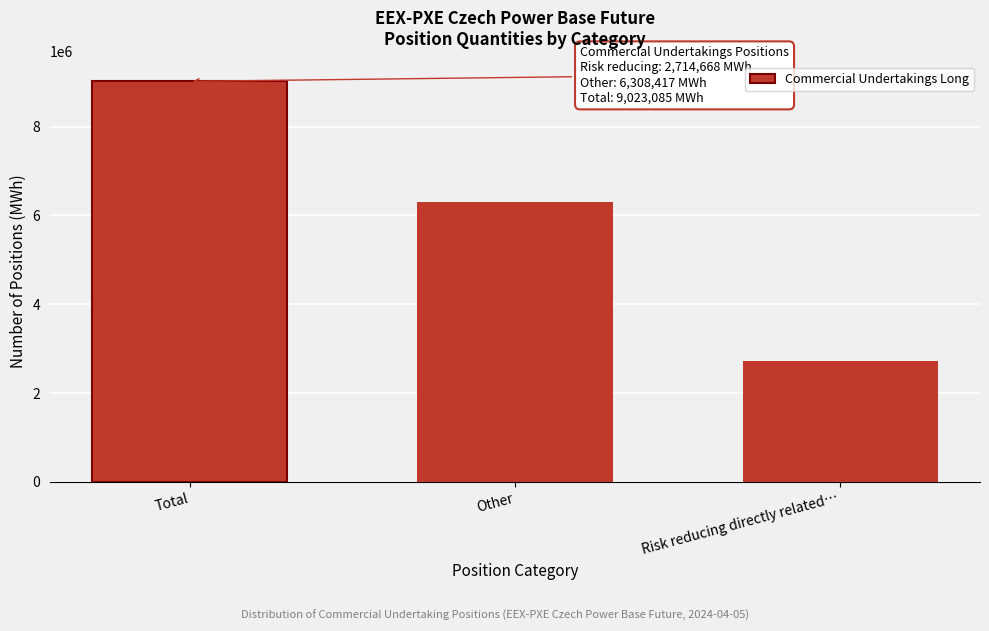

Reading left to right, extract all data points from this chart.

Total=9023085	Other=6308417	Risk reducing directly related…=2714668